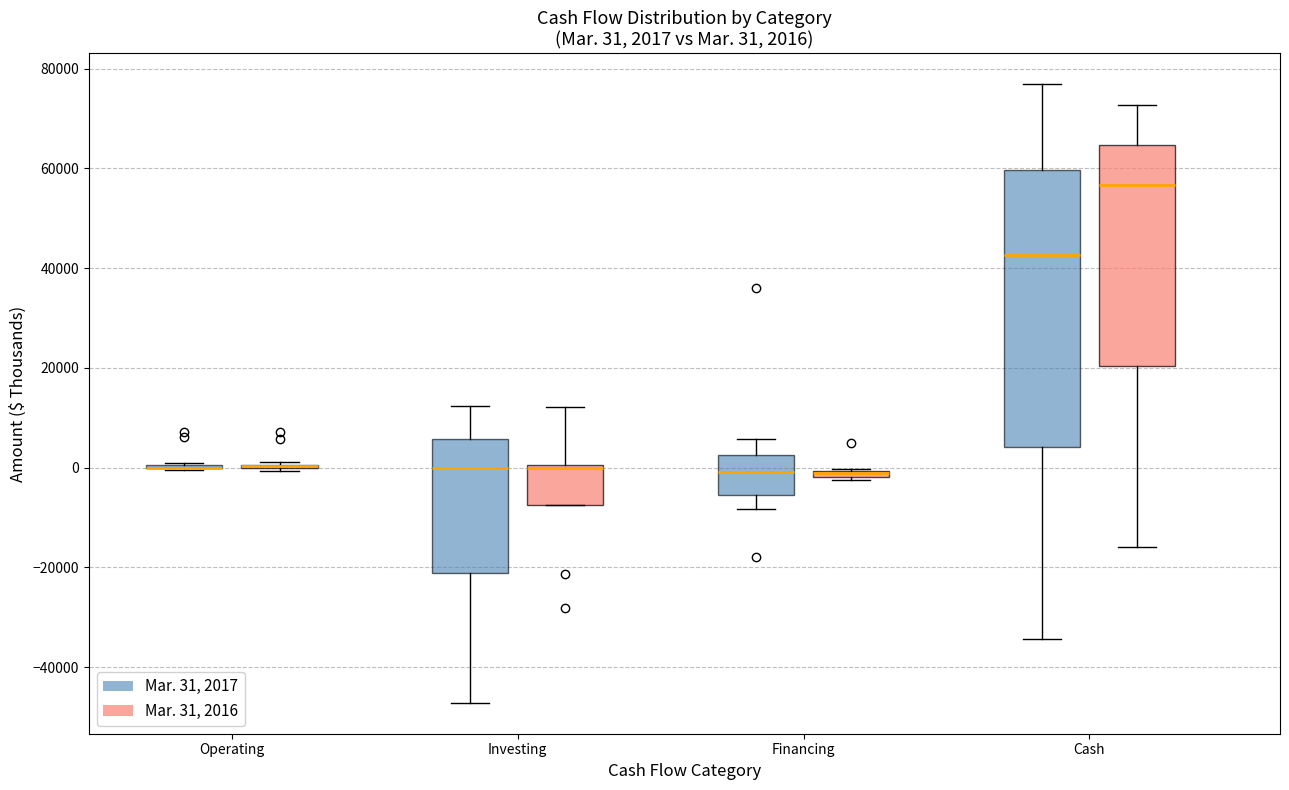

Which box is the tallest, from its lower edge to its upper edge?

Cash (Mar. 31, 2017)